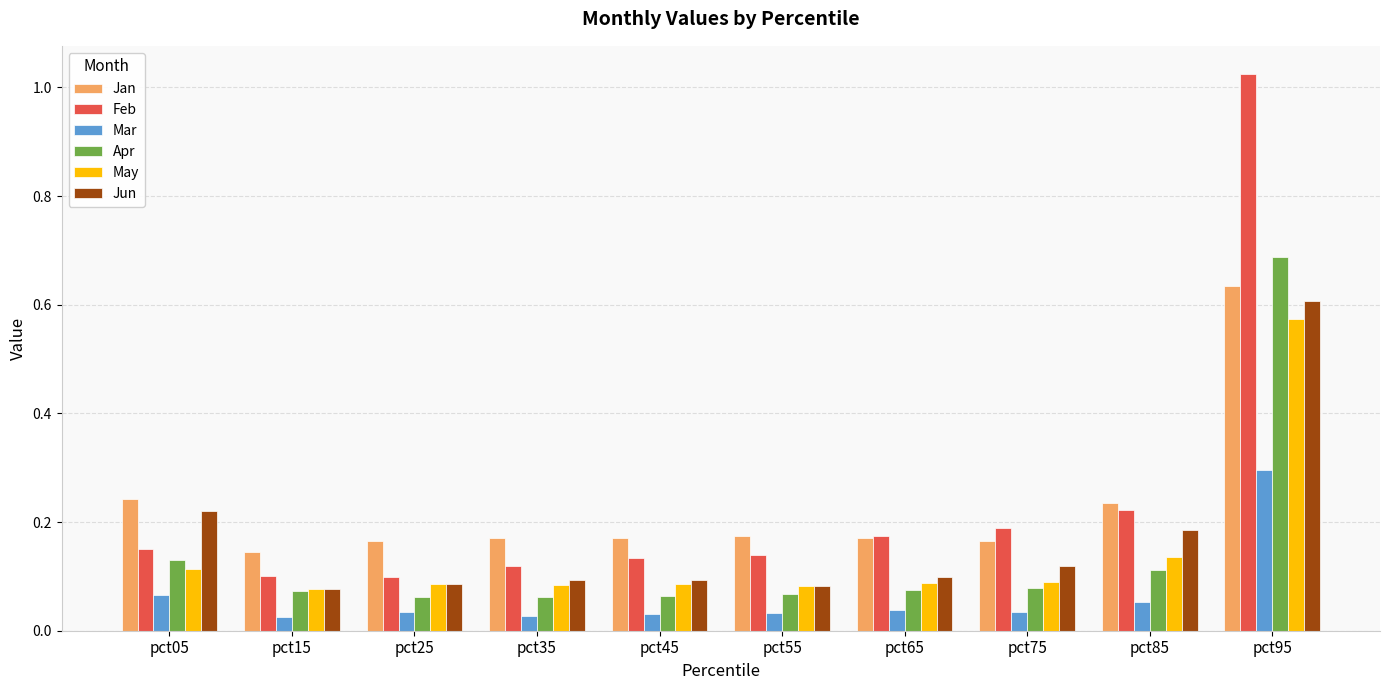

Which series has the largest range (max minus min)?

Feb